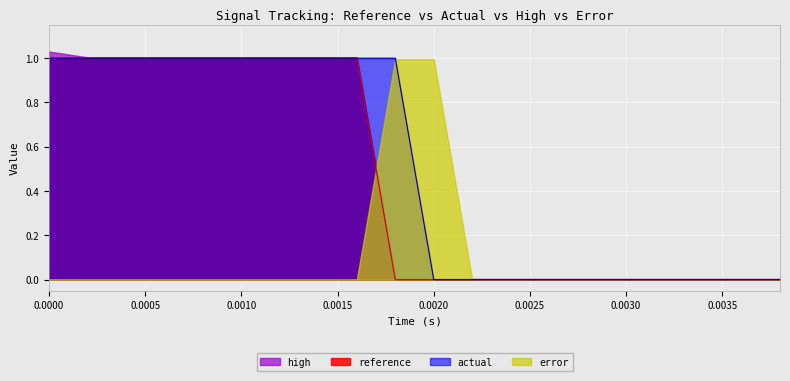

Which category has the lowest value in the actual series?

0.002